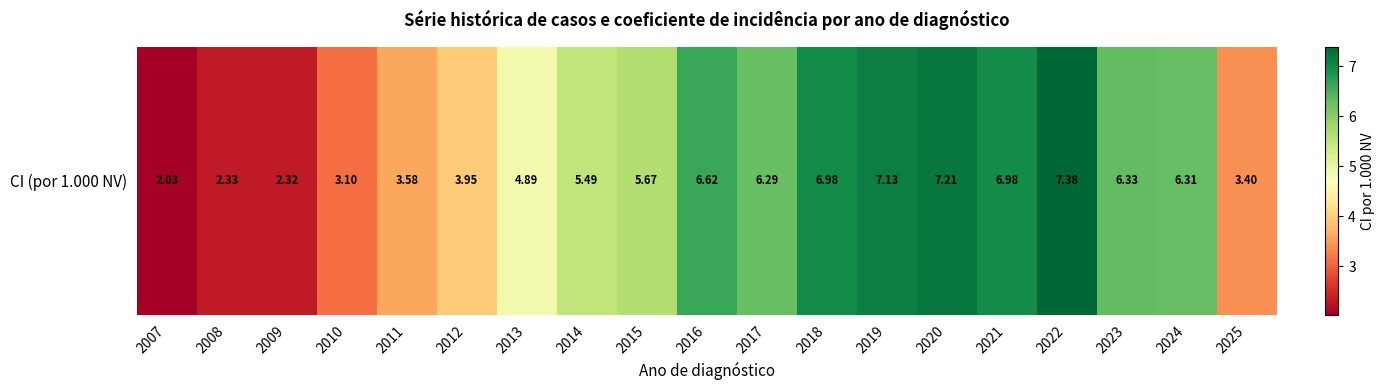

Reading left to right, list all the values displayed in this chart.

2007=2.0	2008=2.3	2009=2.3	2010=3.1	2011=3.6	2012=4.0	2013=4.9	2014=5.5	2015=5.7	2016=6.6	2017=6.3	2018=7.0	2019=7.1	2020=7.2	2021=7.0	2022=7.4	2023=6.3	2024=6.3	2025=3.4